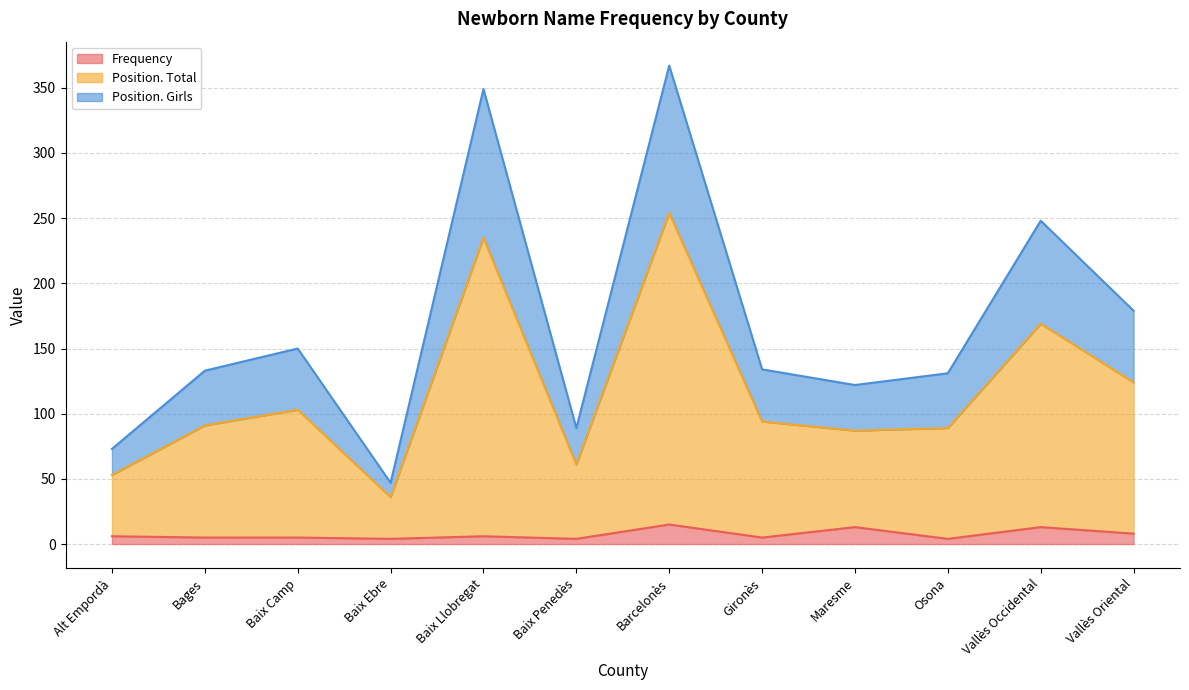

Read the Frequency value at Maresme.

13